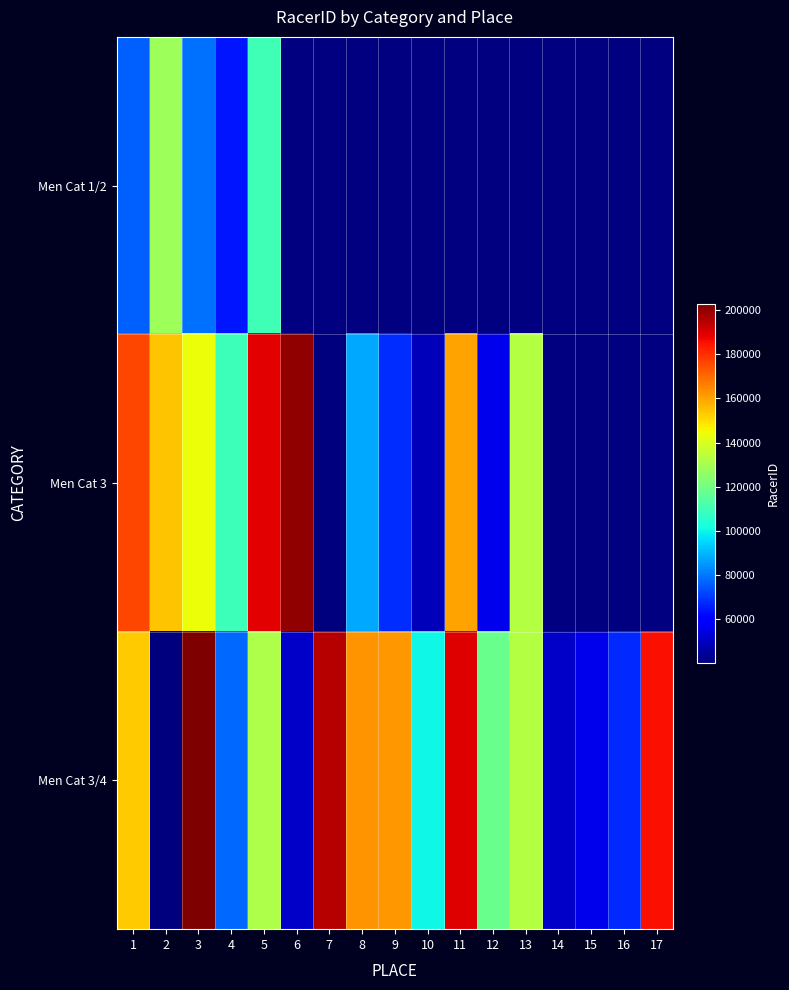

What is the maximum value shown in the chart?

203036.0